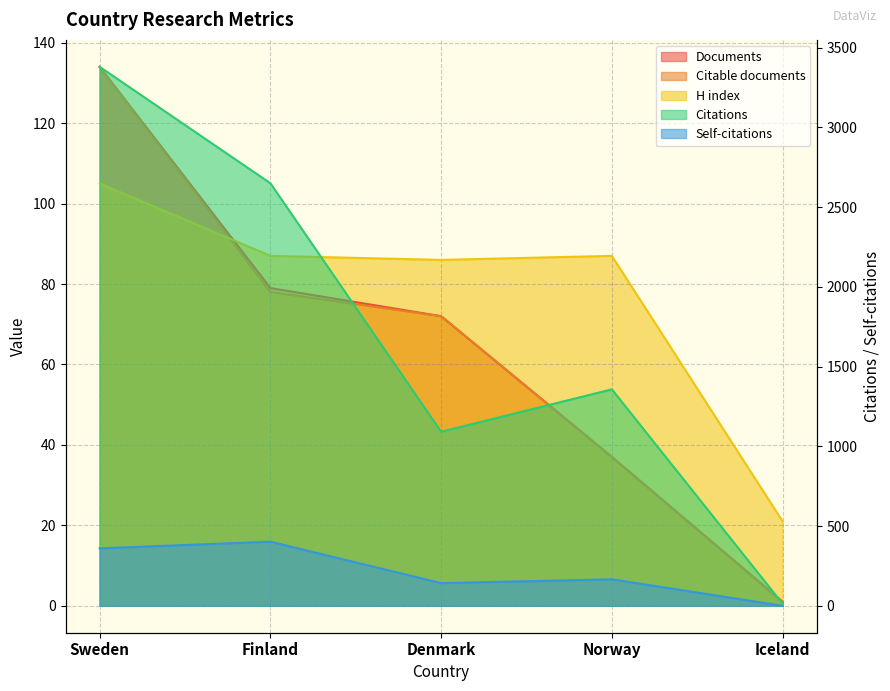

At which category does Citations reach its first local valley?

Denmark